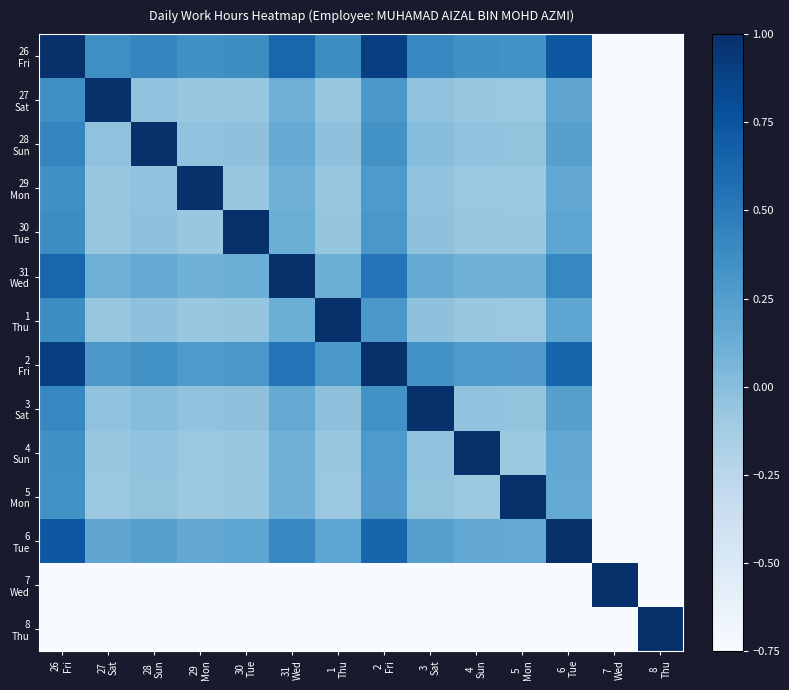

At which category does the chart reach its minimum across all series?

7
Wed